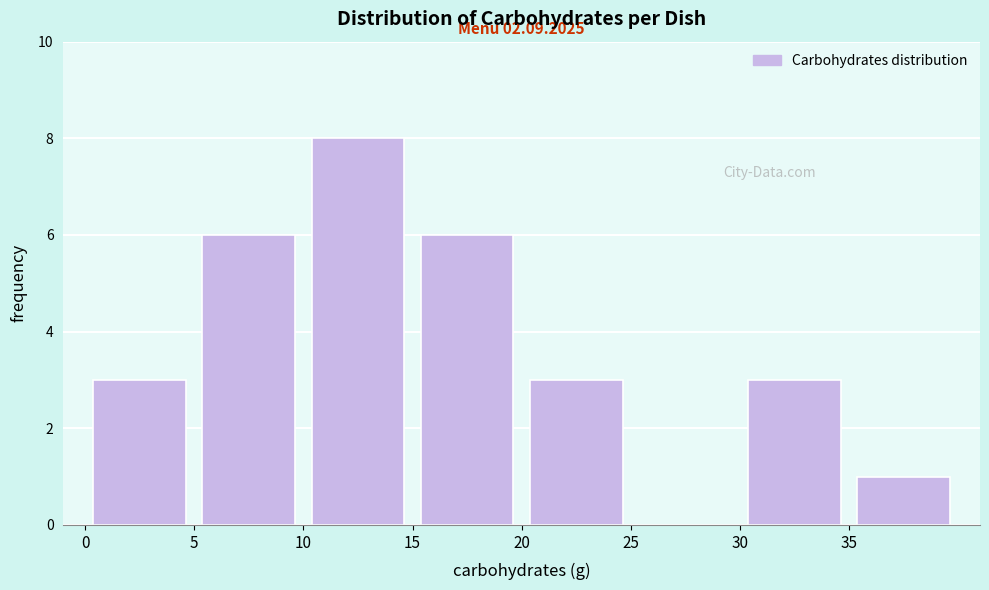

Which range on the x-axis has the tallest bar?

10 to 15